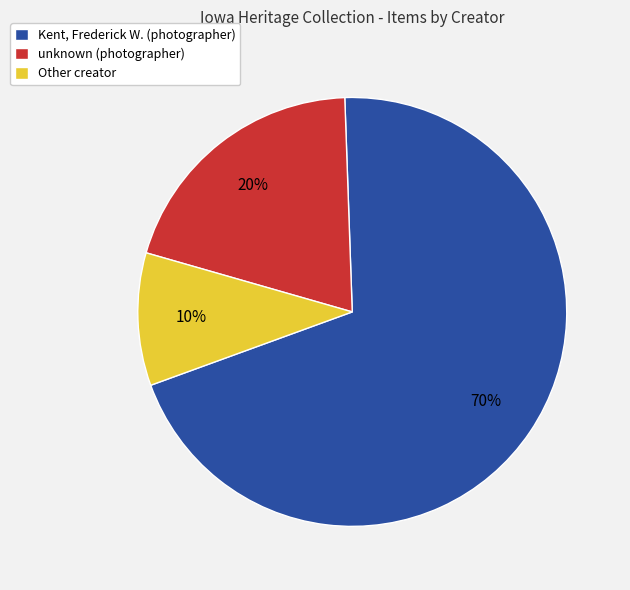

Count the number of slices in the pie.

3